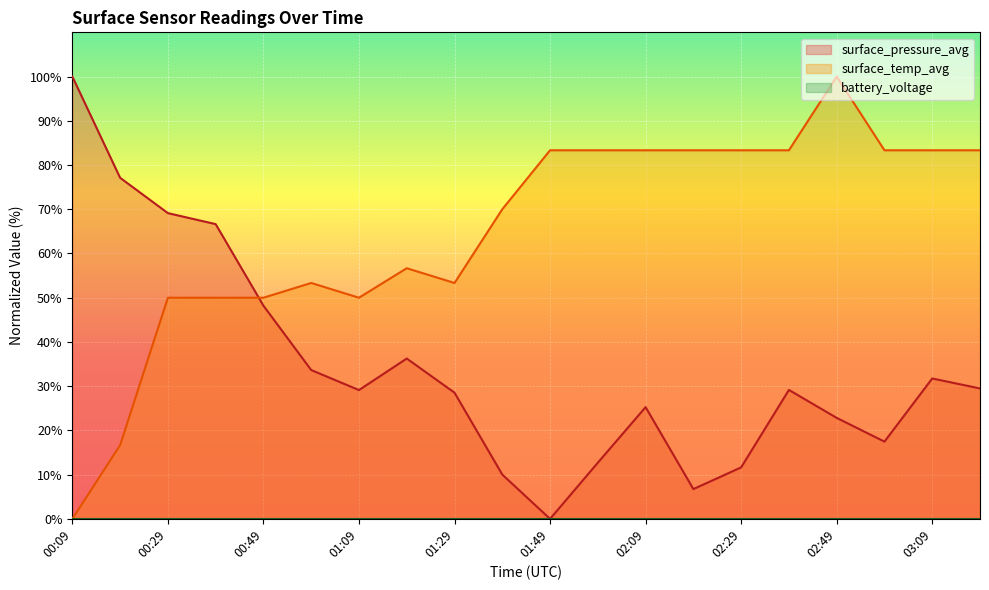

Does the chart display data point markers on the line(s)?

No